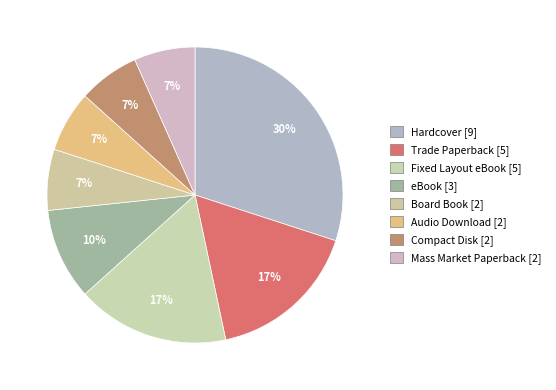

Count the number of slices in the pie.

8